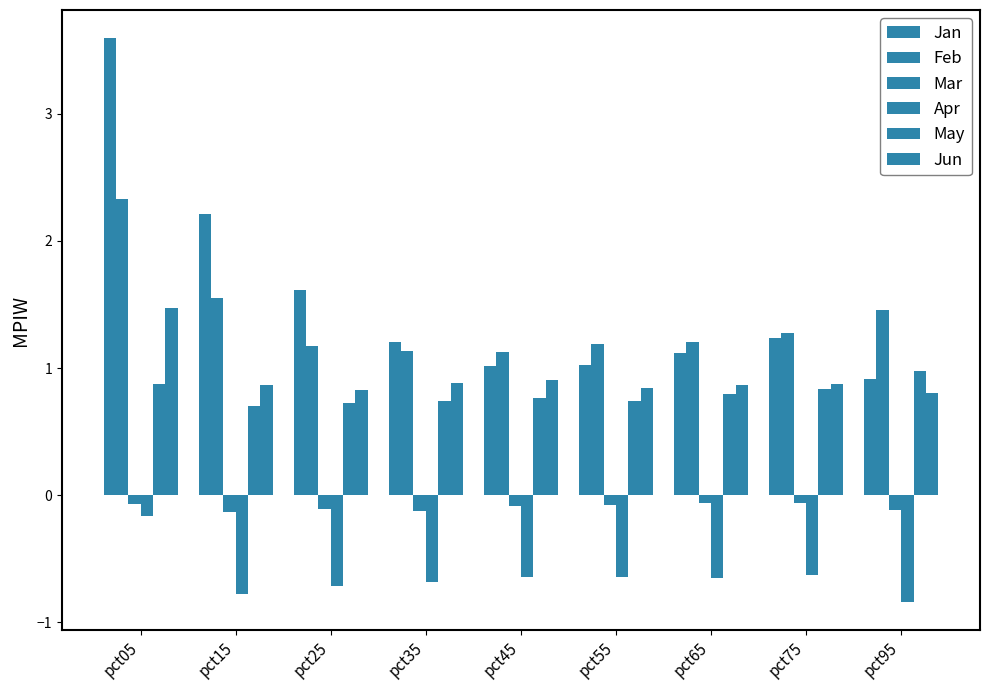

Count the number of data series in this chart.

6